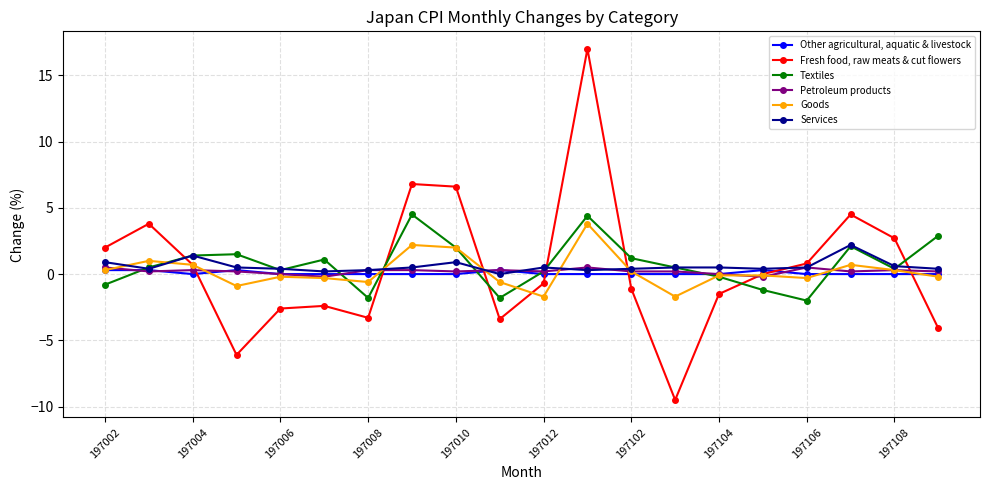

Which series has the widest spread of values?

Fresh food, raw meats & cut flowers